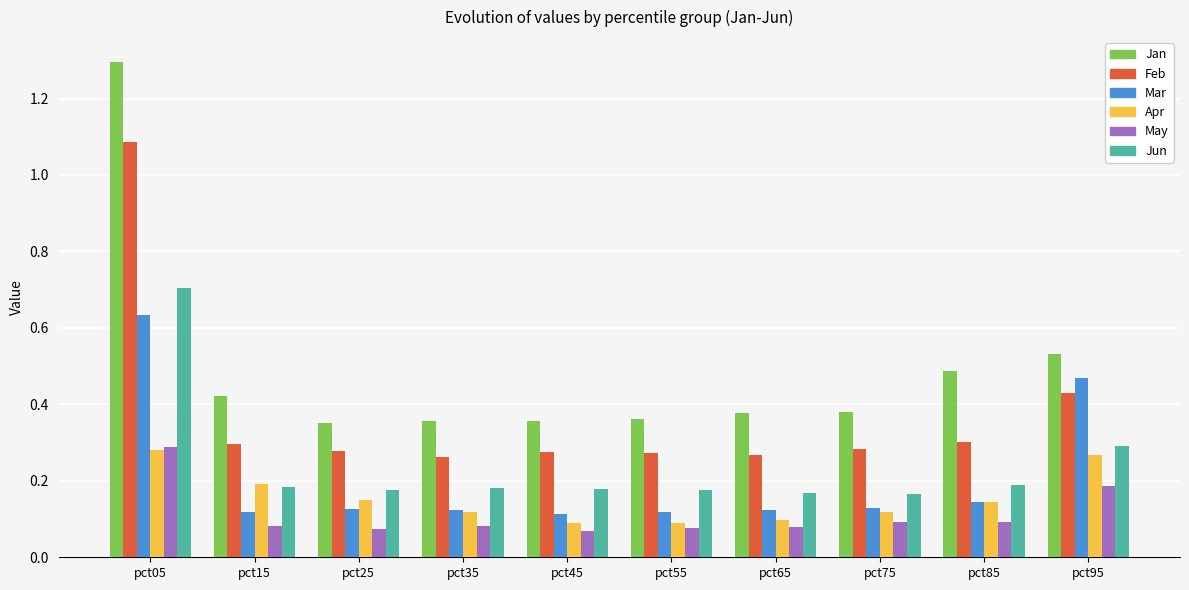

What is the greatest value displayed?

1.3